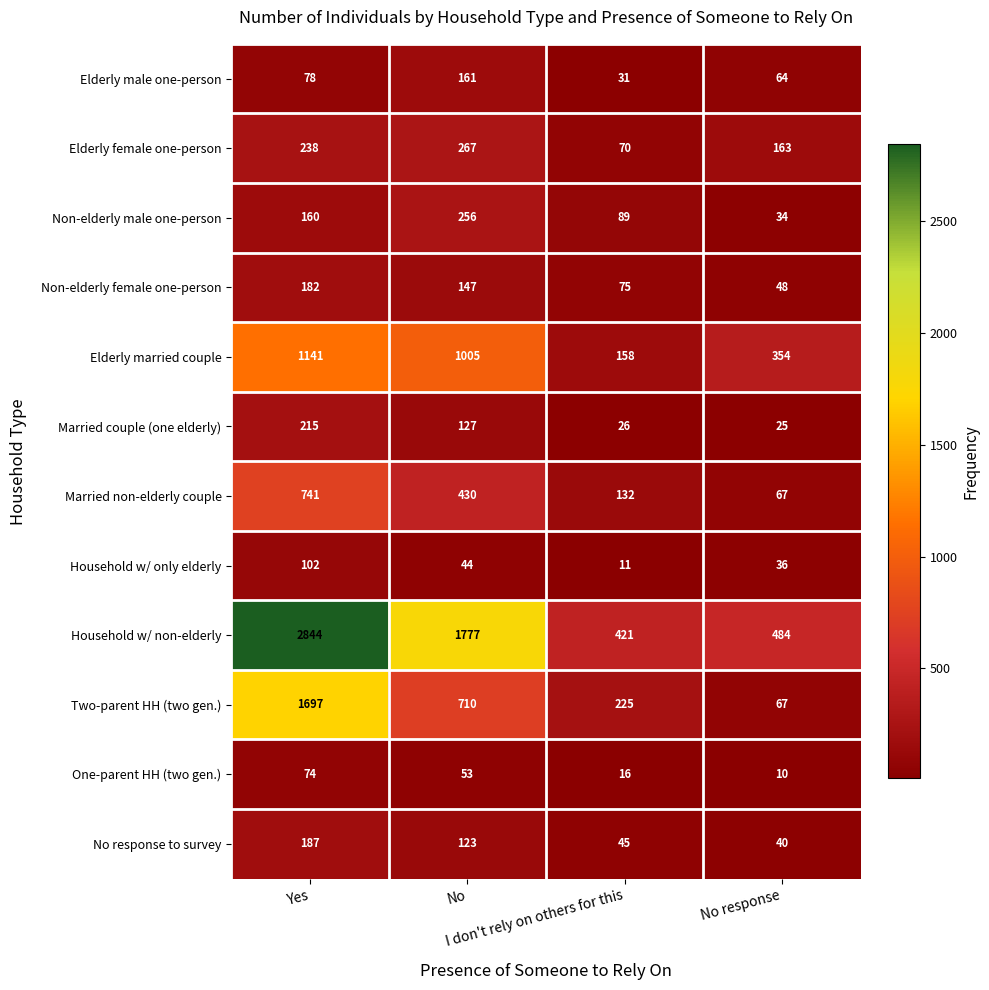

At how many categories does at least one series exceed 325?

4